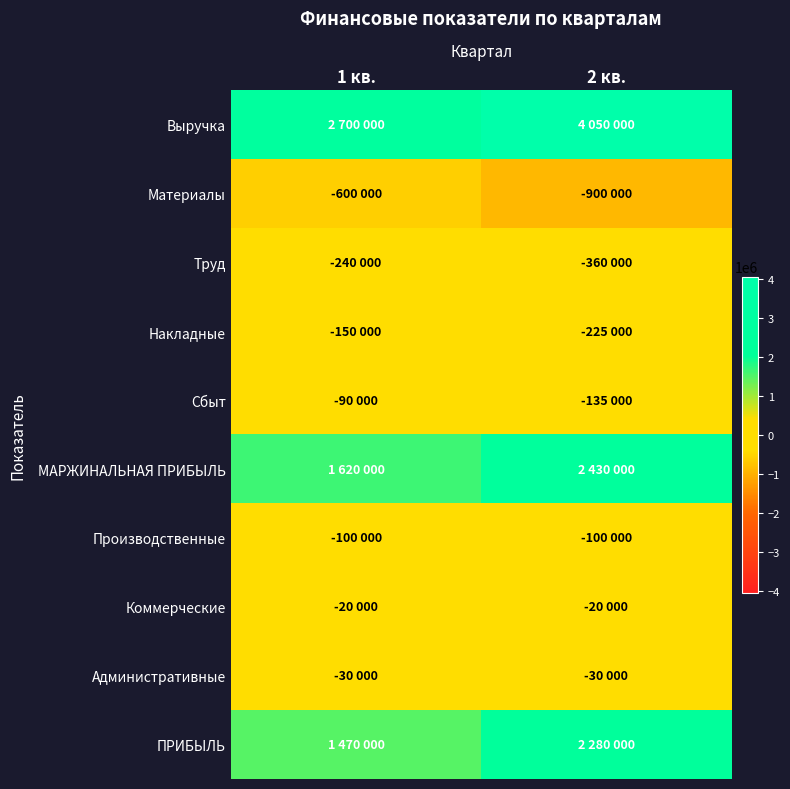

Which series changed the most between 1 кв. and 2 кв.?

Выручка